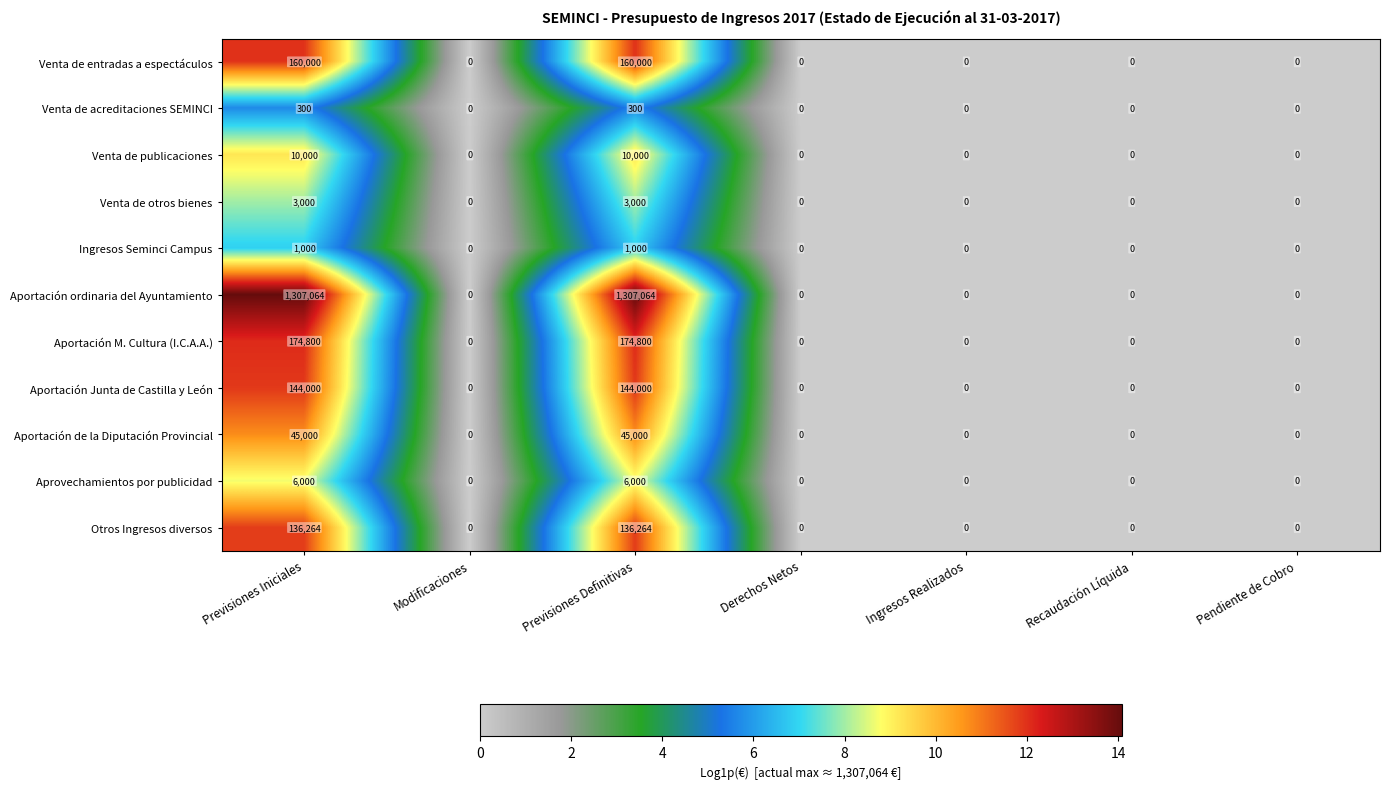

Which series has the largest total across all categories?

Aportación ordinaria del Ayuntamiento